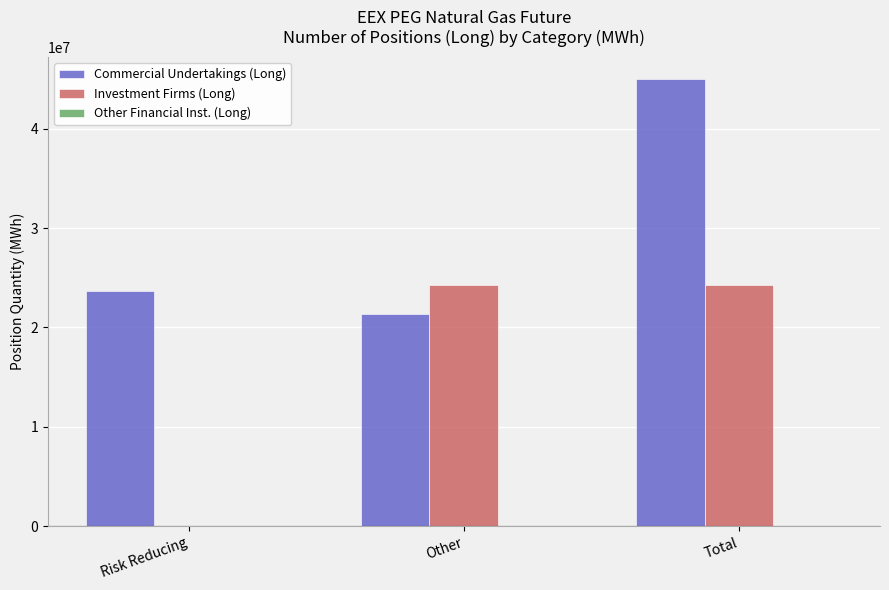

The value of Commercial Undertakings (Long) at Total is 31137050. True or false?

False